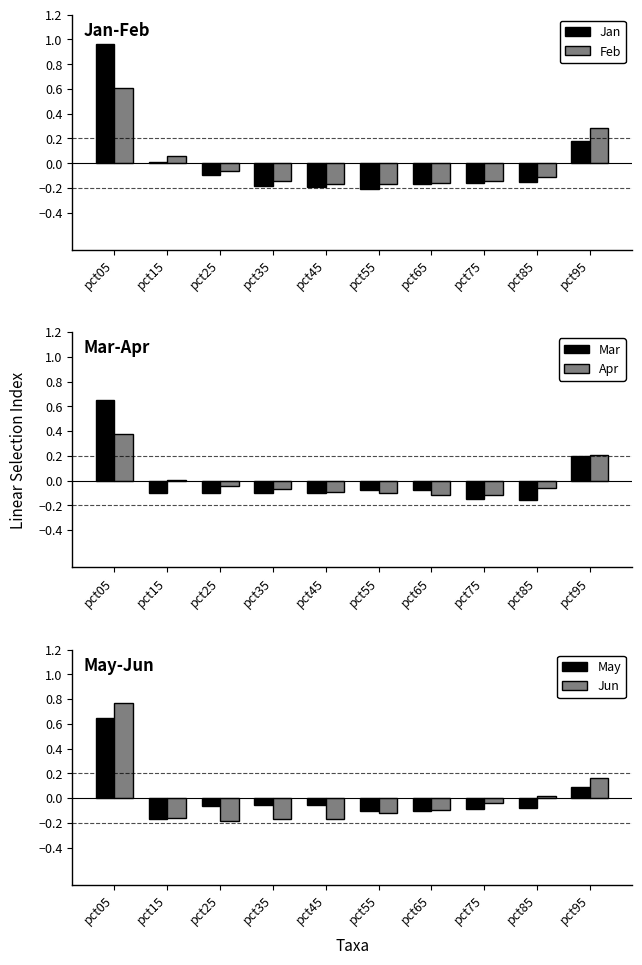

Reading left to right, extract all data points from this chart.

Jan: pct05=1.0	pct15=0.0	pct25=-0.1	pct35=-0.2	pct45=-0.2	pct55=-0.2	pct65=-0.2	pct75=-0.2	pct85=-0.2	pct95=0.2
Feb: pct05=0.6	pct15=0.1	pct25=-0.1	pct35=-0.1	pct45=-0.2	pct55=-0.2	pct65=-0.2	pct75=-0.1	pct85=-0.1	pct95=0.3
Mar: pct05=0.7	pct15=-0.1	pct25=-0.1	pct35=-0.1	pct45=-0.1	pct55=-0.1	pct65=-0.1	pct75=-0.2	pct85=-0.2	pct95=0.2
Apr: pct05=0.4	pct15=0.0	pct25=-0.0	pct35=-0.1	pct45=-0.1	pct55=-0.1	pct65=-0.1	pct75=-0.1	pct85=-0.1	pct95=0.2
May: pct05=0.6	pct15=-0.2	pct25=-0.1	pct35=-0.1	pct45=-0.1	pct55=-0.1	pct65=-0.1	pct75=-0.1	pct85=-0.1	pct95=0.1
Jun: pct05=0.8	pct15=-0.2	pct25=-0.2	pct35=-0.2	pct45=-0.2	pct55=-0.1	pct65=-0.1	pct75=-0.0	pct85=0.0	pct95=0.2